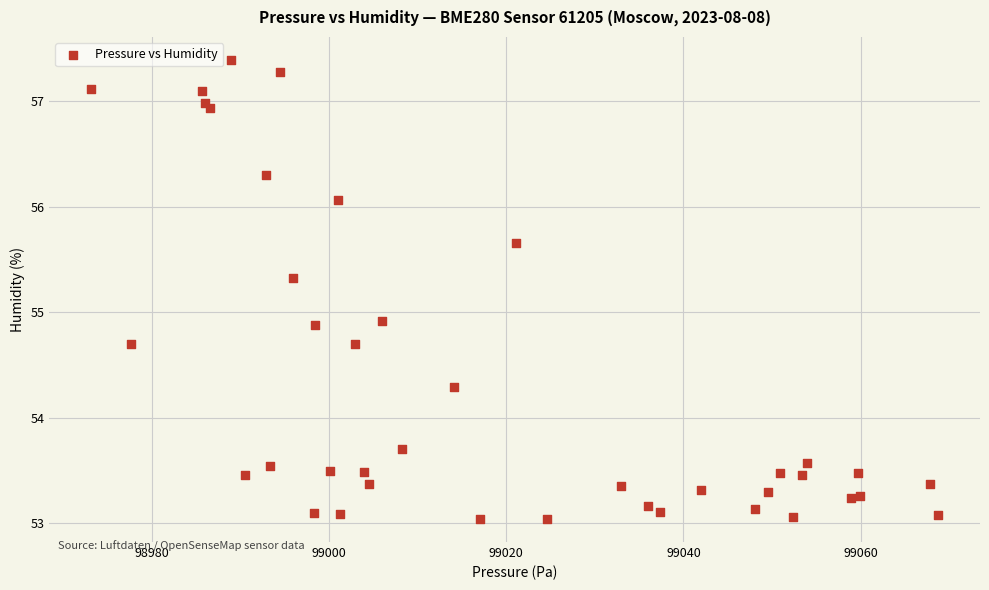

What is the range of X values (max minus min)?

95.5